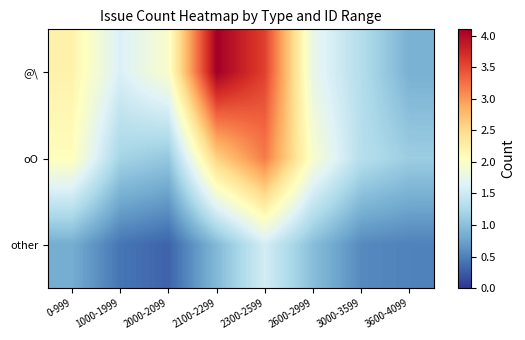

How many series are shown in this chart?

3